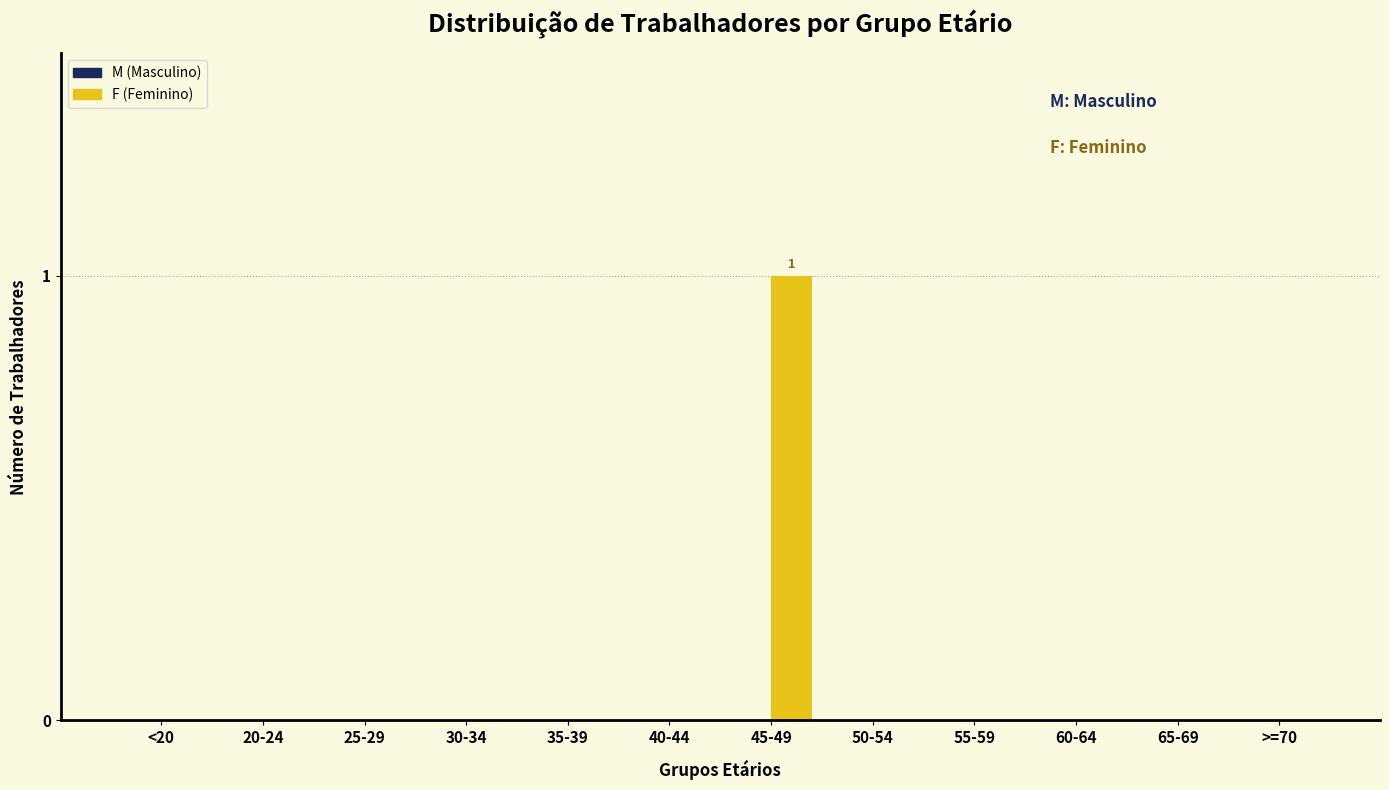

Reading left to right, transcribe all the data shown in this chart.

<20=0	20-24=0	25-29=0	30-34=0	35-39=0	40-44=0	45-49=1	50-54=0	55-59=0	60-64=0	65-69=0	>=70=0